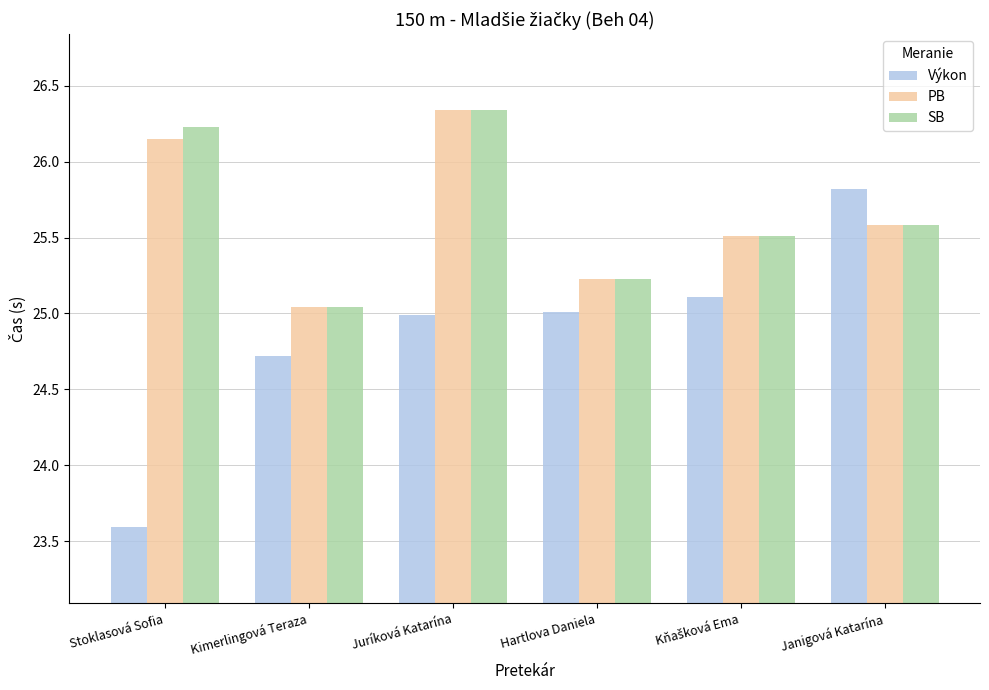

The value of Výkon at Stoklasová Sofia is 23.6. True or false?

True